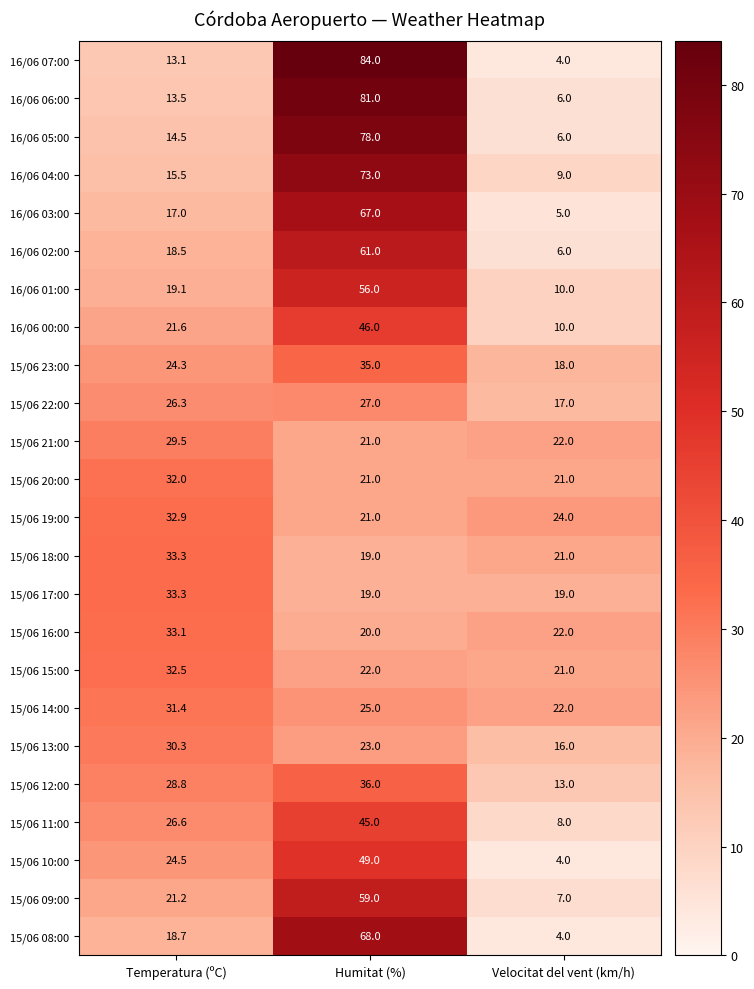

The value of 16/06 05:00 at Temperatura (ºC) is 21.4. True or false?

False